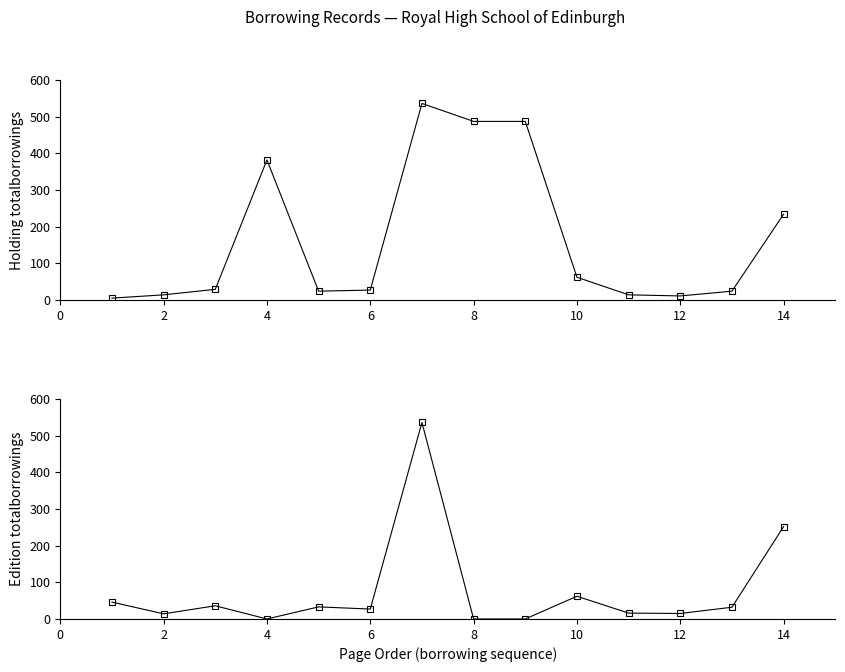

True or false: Holding totalborrowings has more than 0 interior local peaks.

True